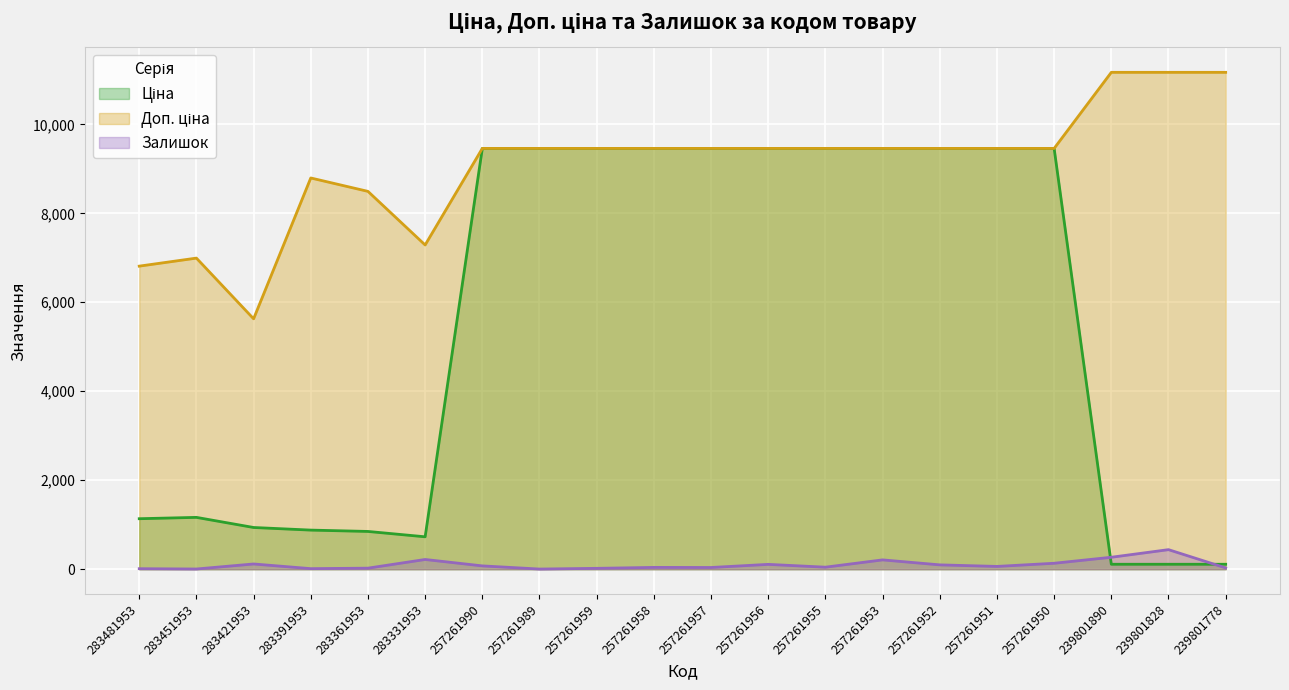

Which series has the largest total across all categories?

Доп. ціна